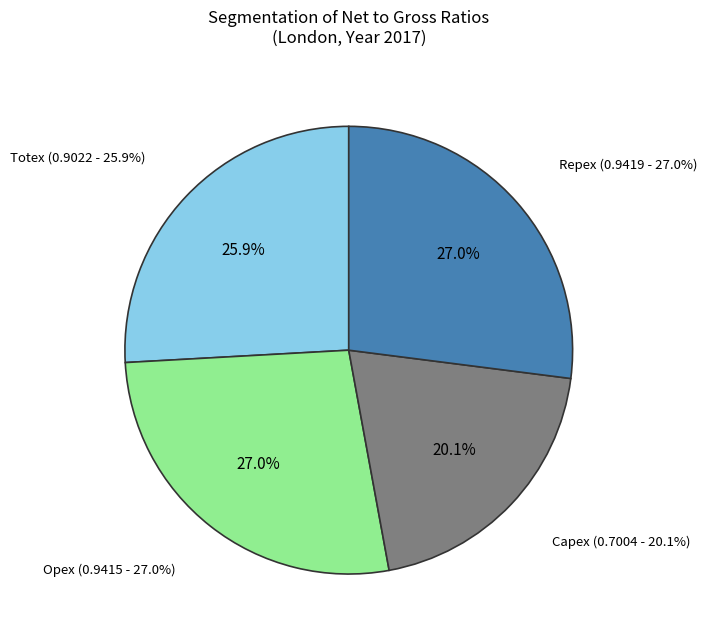

What percentage do Opex and Totex together represent?

52.9%